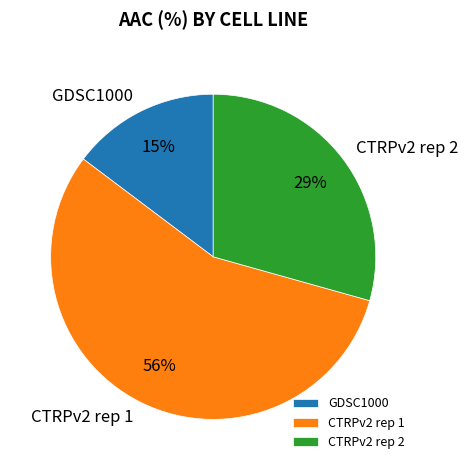

The CTRPv2 rep 1 slice represents 56% of the pie. True or false?

True